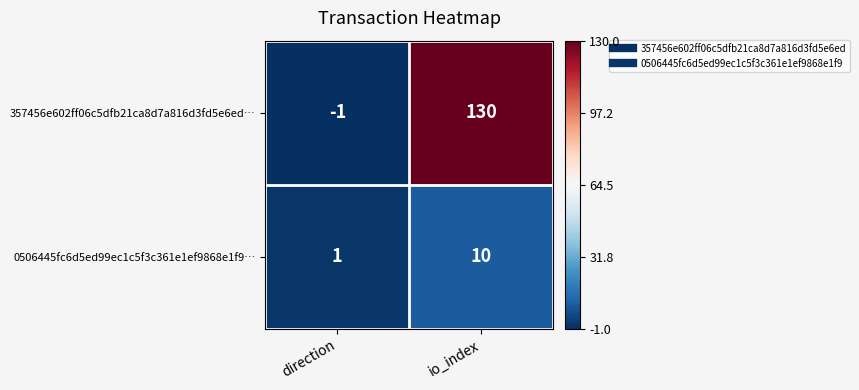

Rank the series at direction from lowest to highest value.

357456e602ff06c5dfb21ca8d7a816d3fd5e6ed…, 0506445fc6d5ed99ec1c5f3c361e1ef9868e1f9…